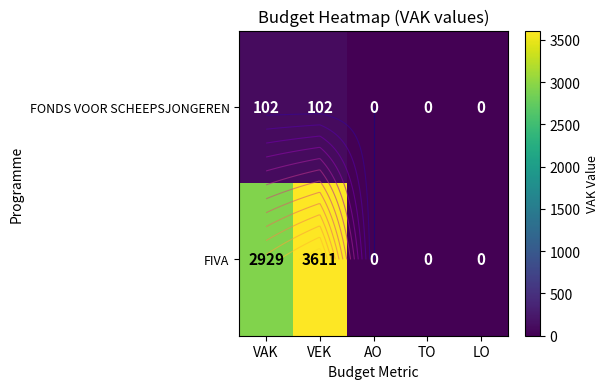

The value of FONDS VOOR SCHEEPSJONGEREN at AO is 0. True or false?

True